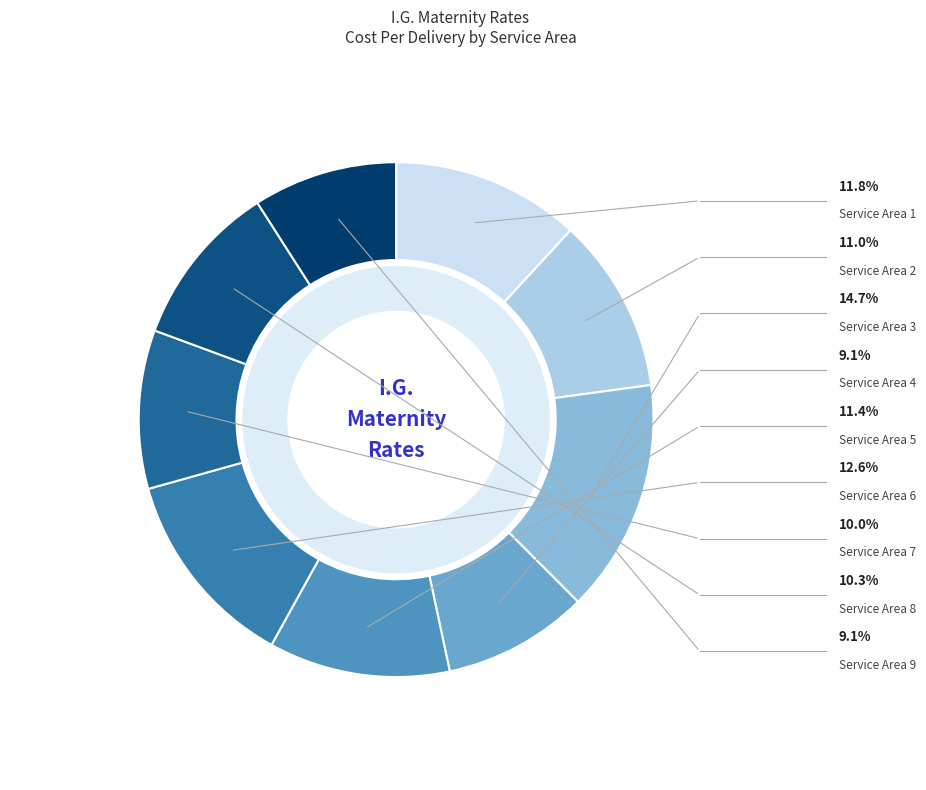

What percentage is the Service Area 8 slice, to the nearest percent?

10%